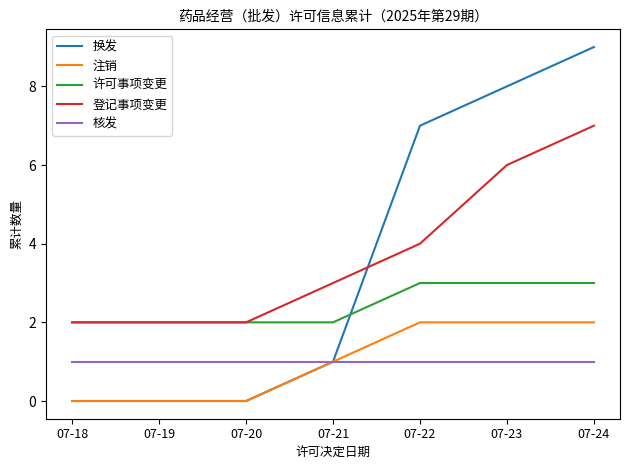

Is it true that 换发 equals 0 at 07-18?

True